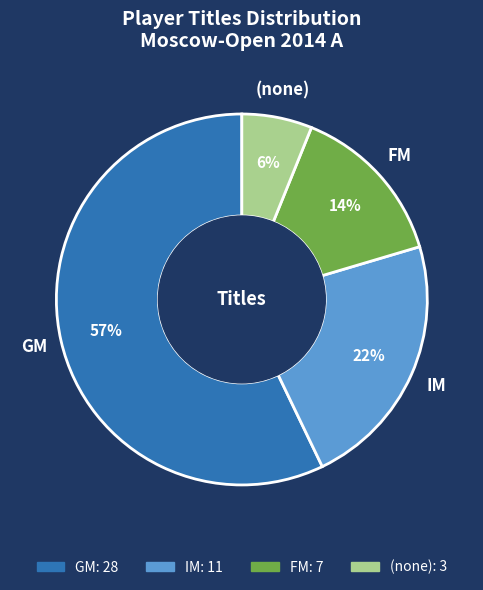

Which slice is the largest?

GM